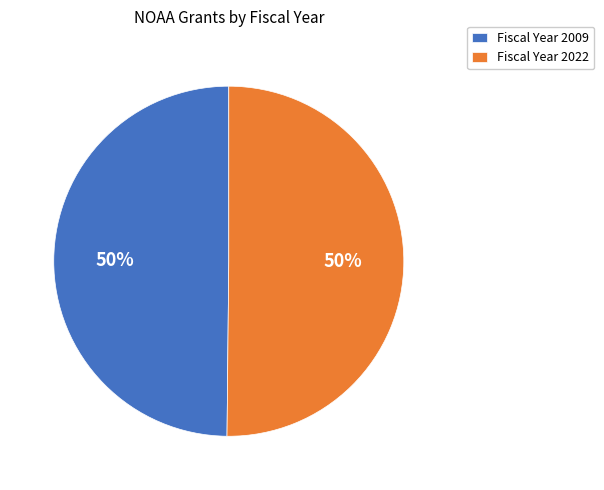

Is it true that Fiscal Year 2022 is 42% of the pie?

False